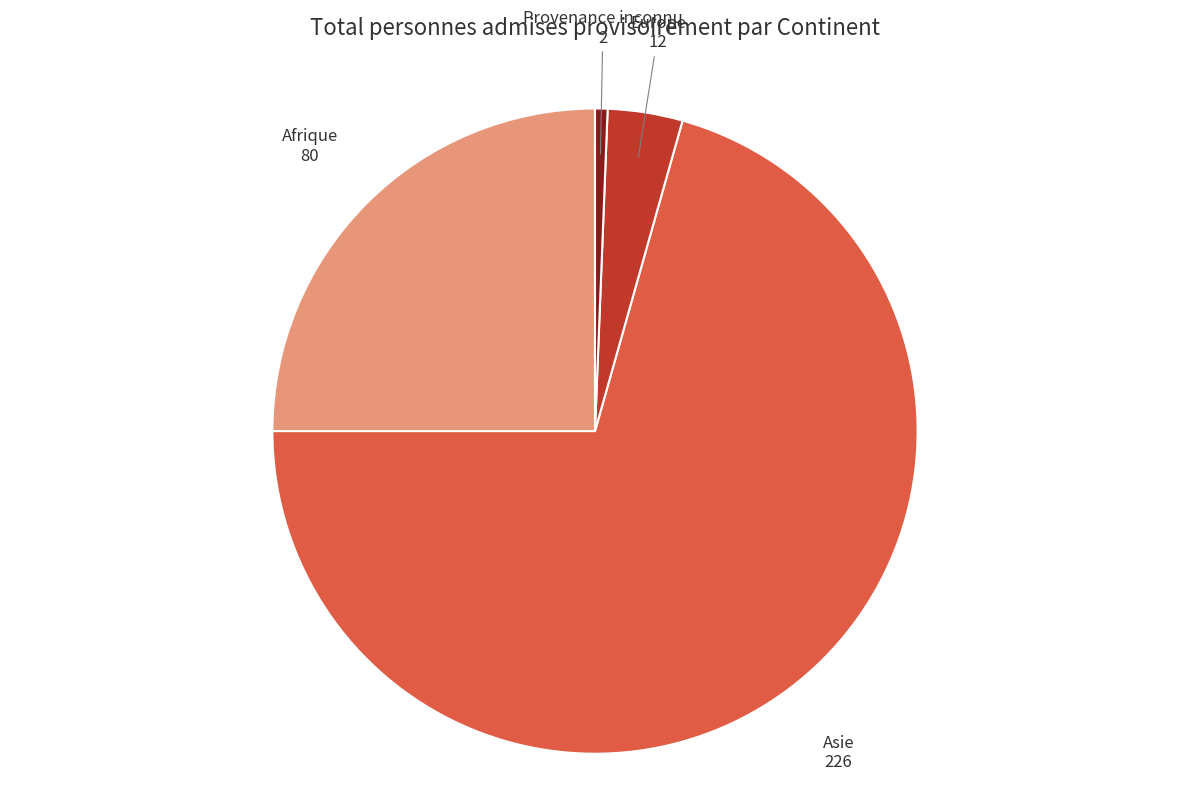

Does any single category account for the majority?

Yes